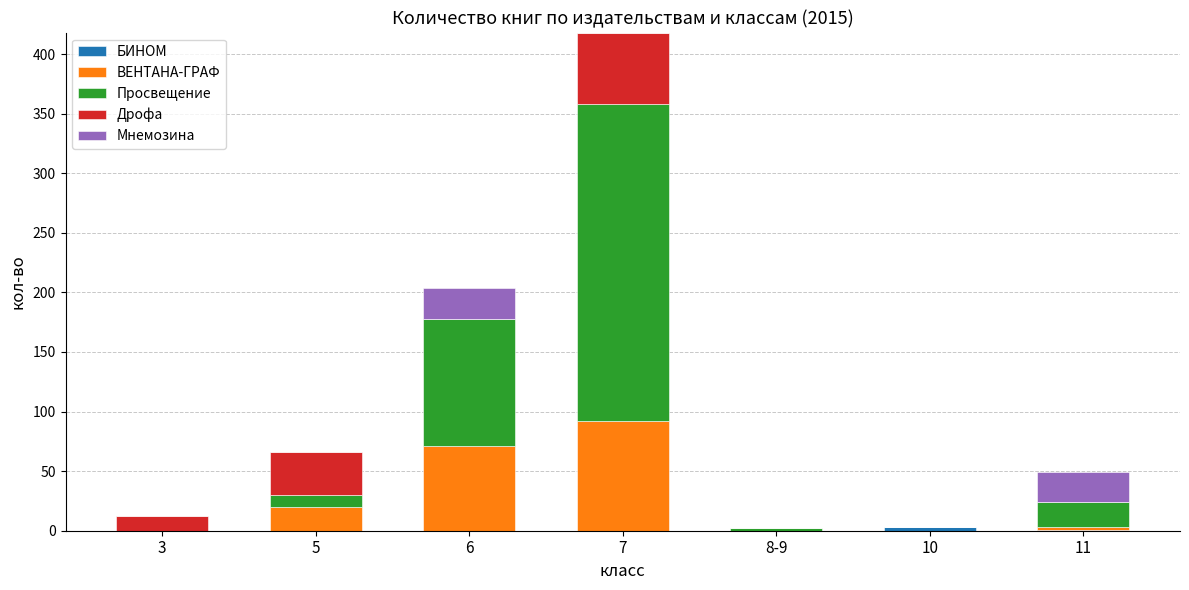

At which category is the sum across all series the highest?

7